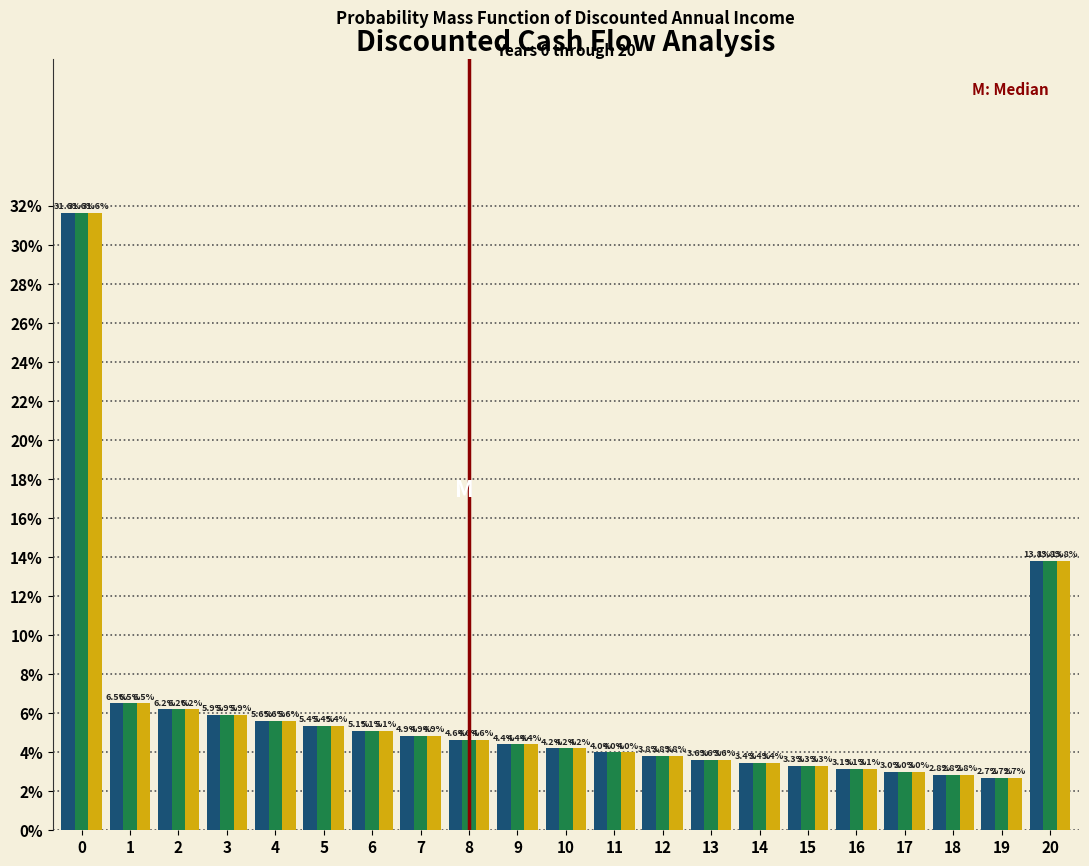

Does the chart contain any negative values?

No